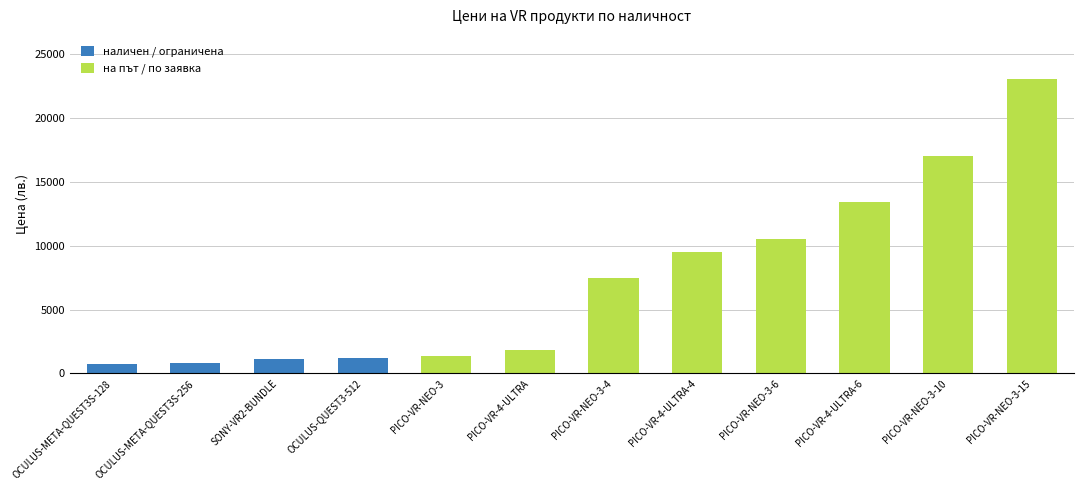

What is the sum of the наличен / ограничена values at OCULUS-META-QUEST3S-256 and PICO-VR-4-ULTRA?

820.8